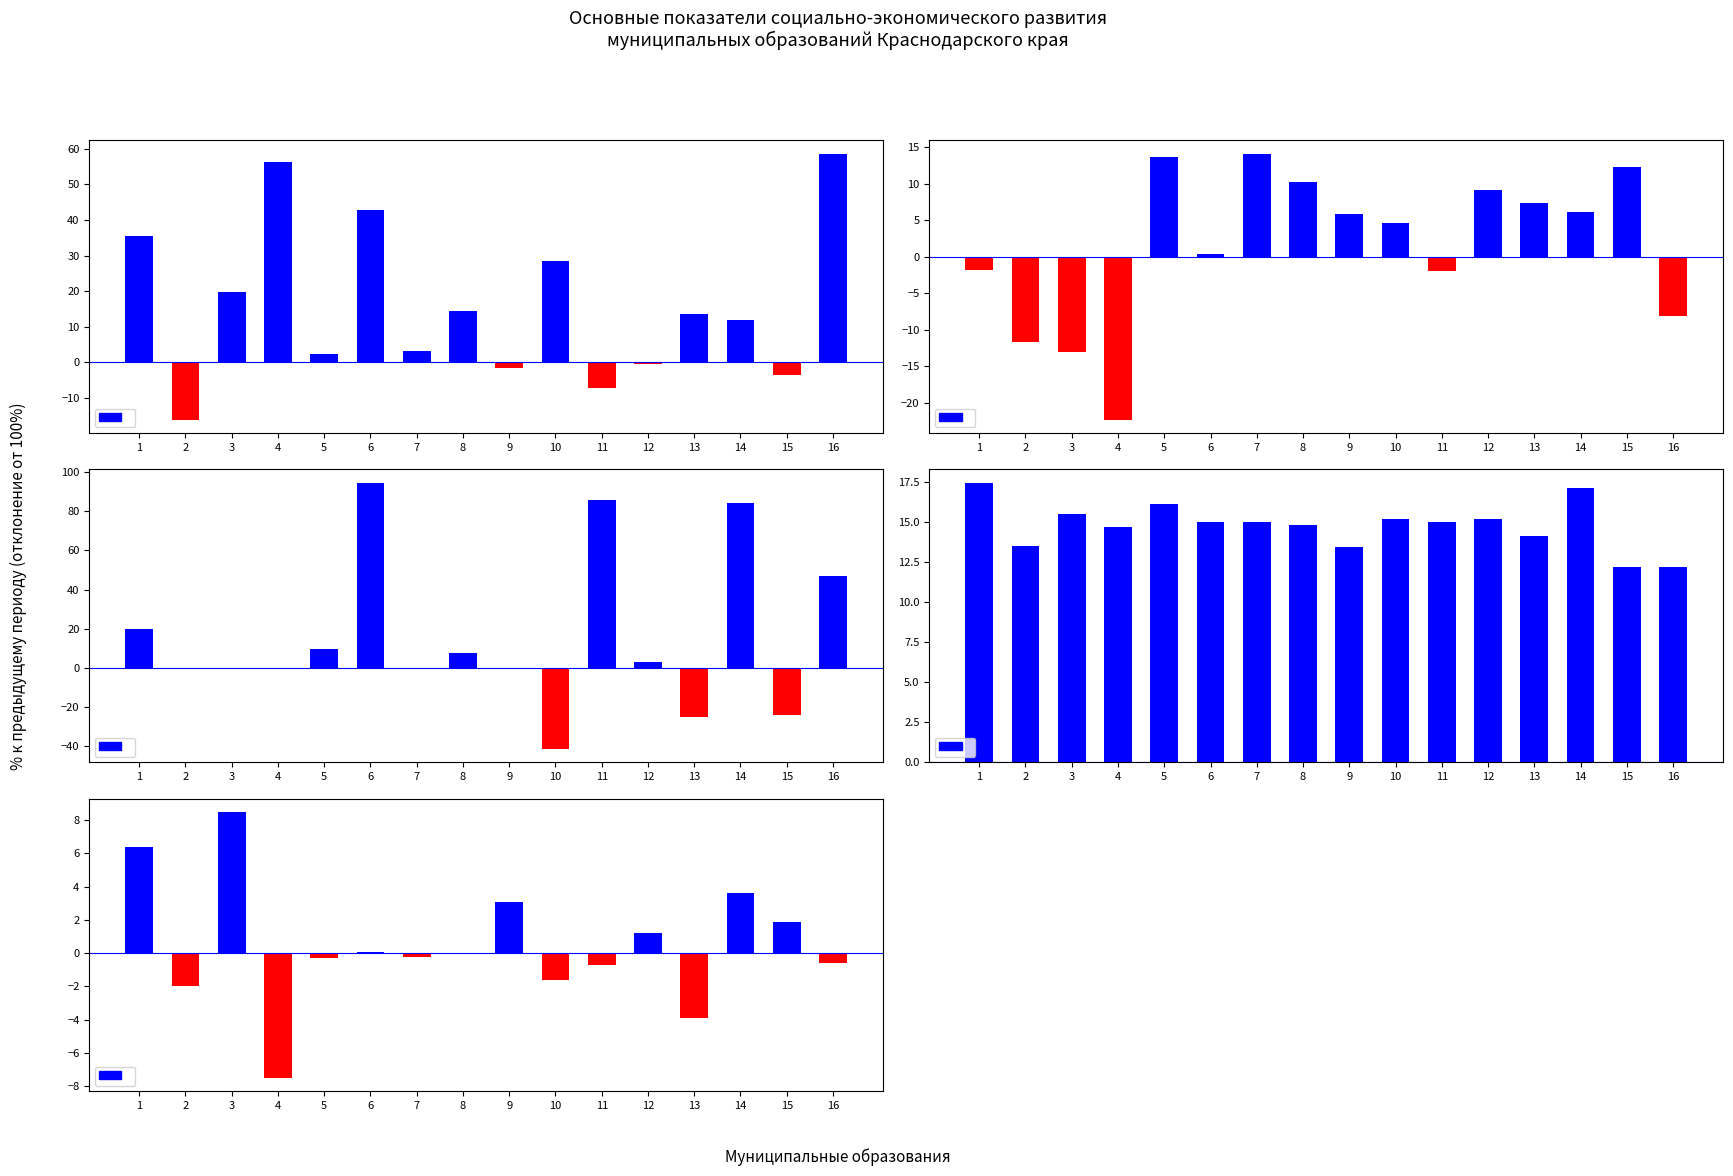

How many groups of bars are there?

16